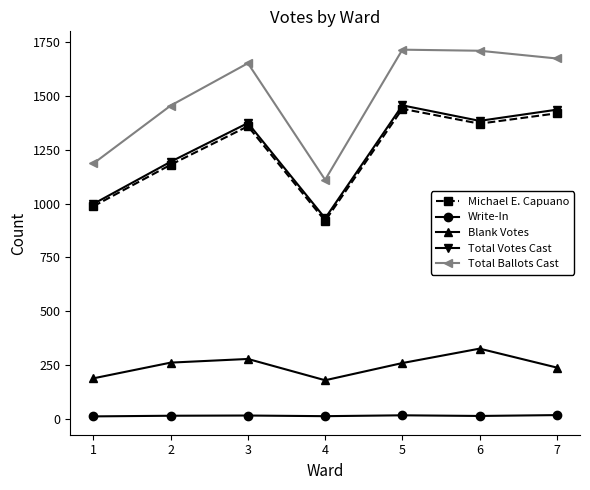

What is the value of the Total Votes Cast point at the 4th from the left?

932